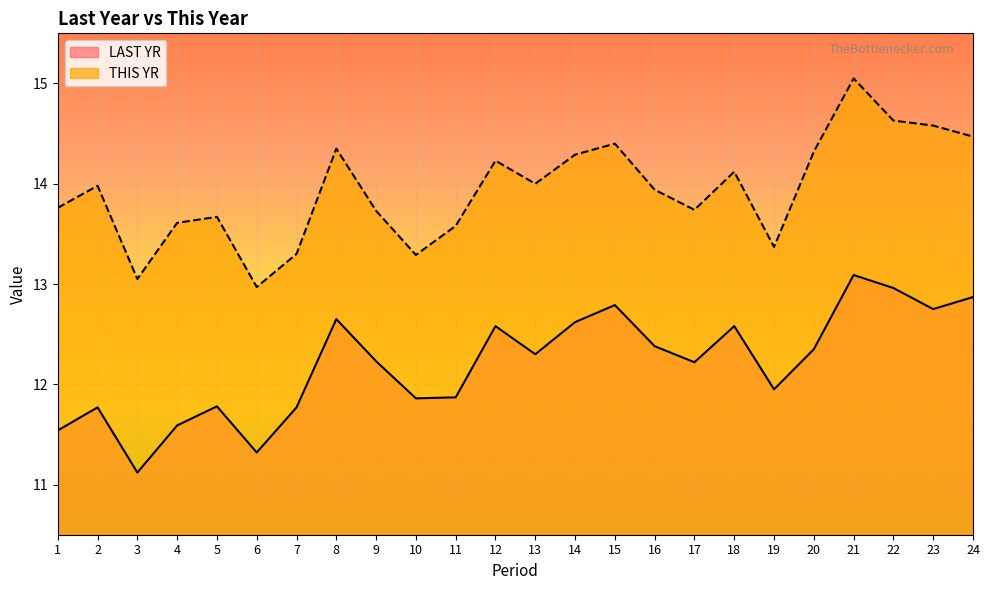

True or false: THIS YR and LAST YR cross at least once.

False